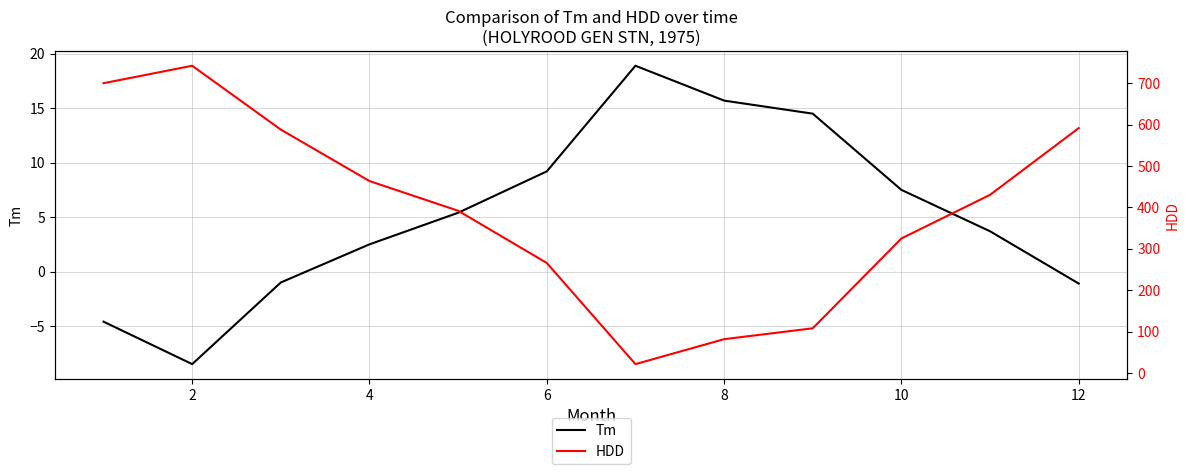

How many lines are shown in the chart?

2